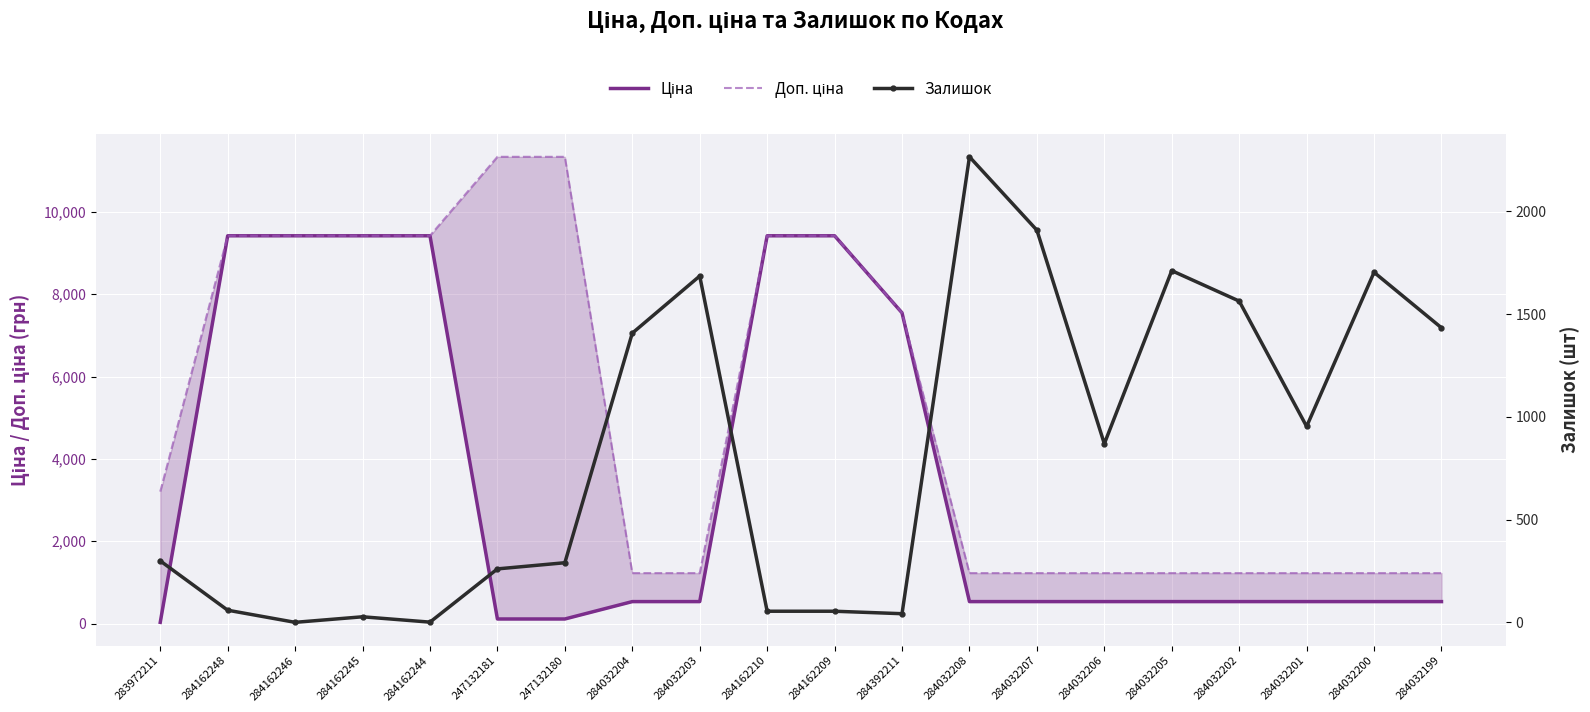

Read the Ціна value at 284392211.

7545.9